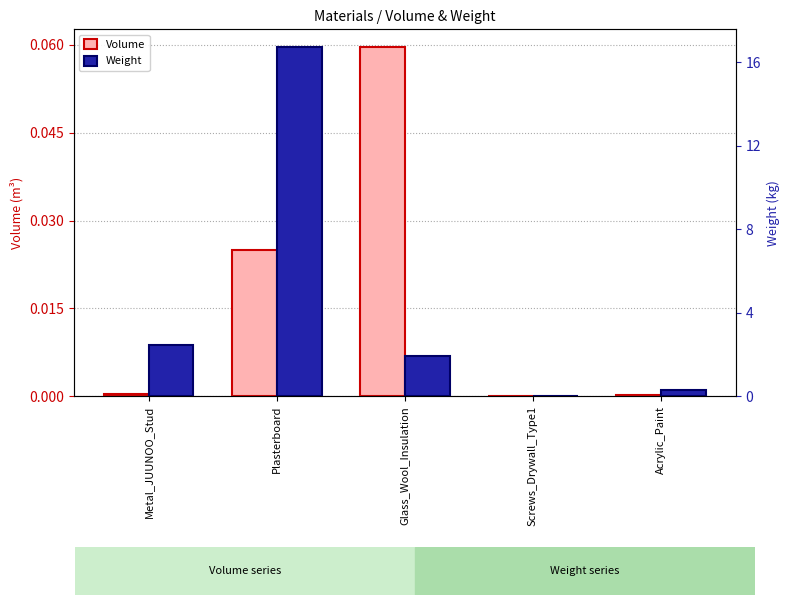

What position from the right is Acrylic_Paint?

1